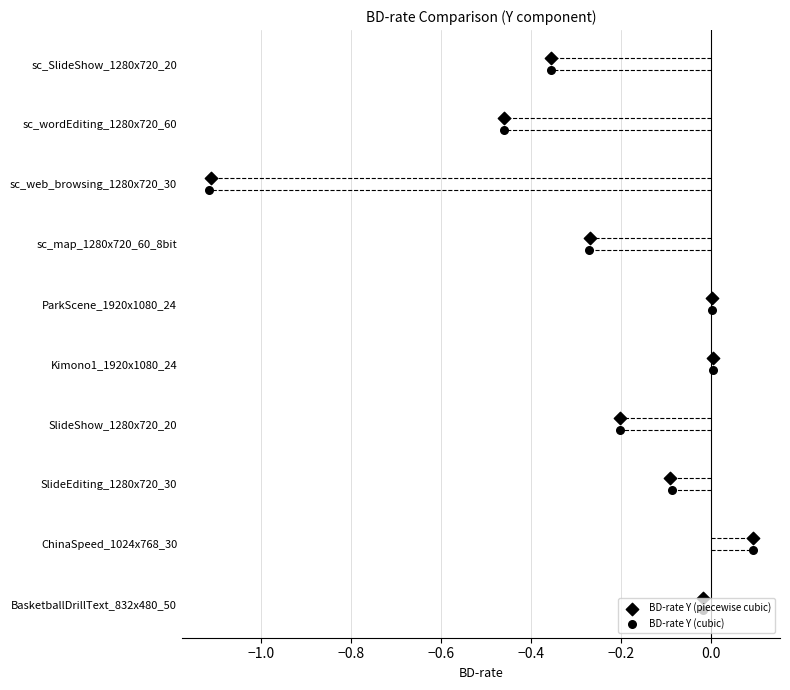

What are all the series names shown in the legend?

BD-rate Y (piecewise cubic), BD-rate Y (cubic)